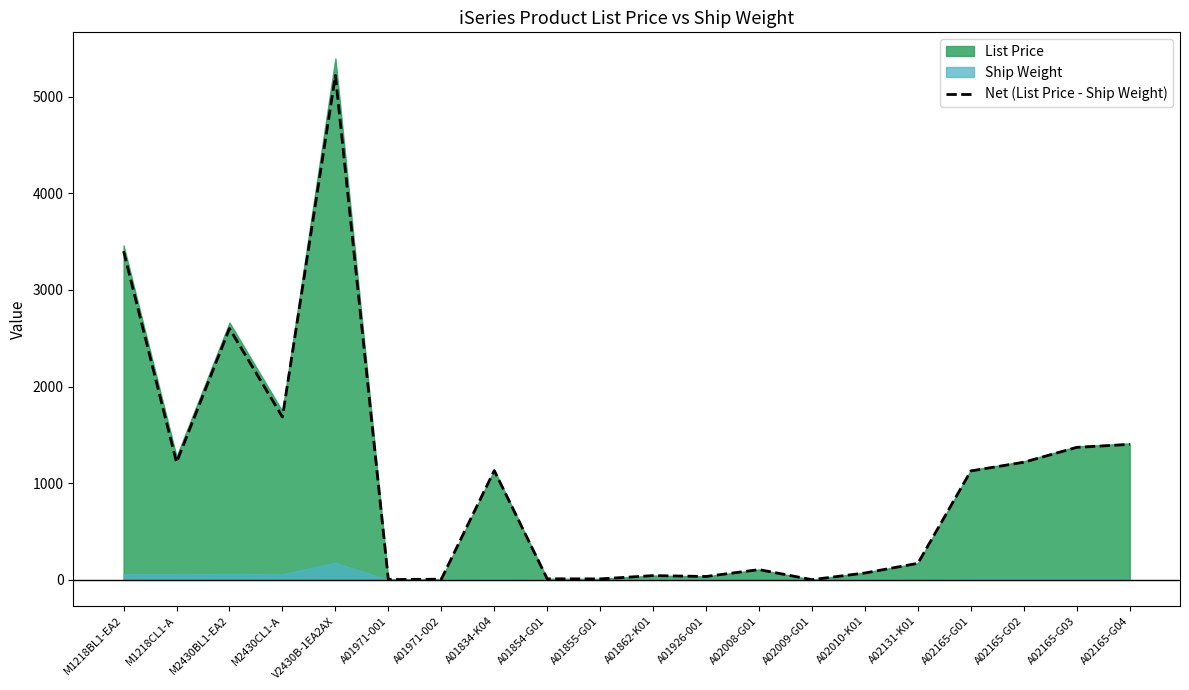

The chart shows a value of 2388 at V2430B-1EA2AX. True or false?

False